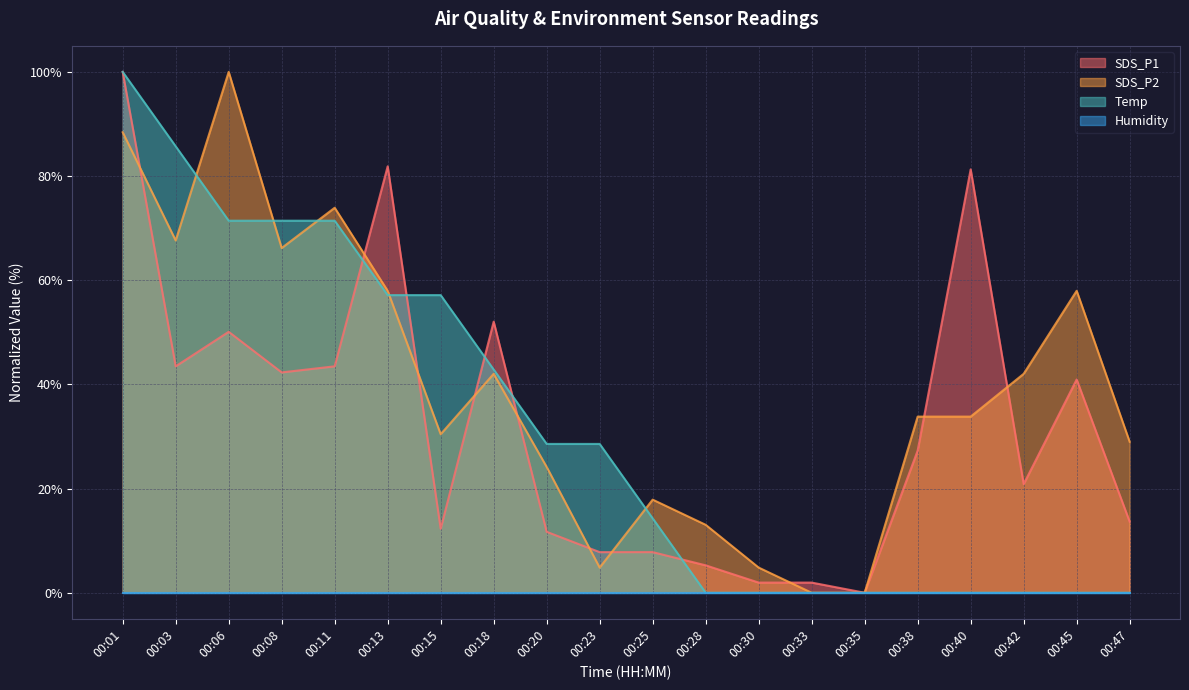

What is the total value across all series at 00:06?

221.5